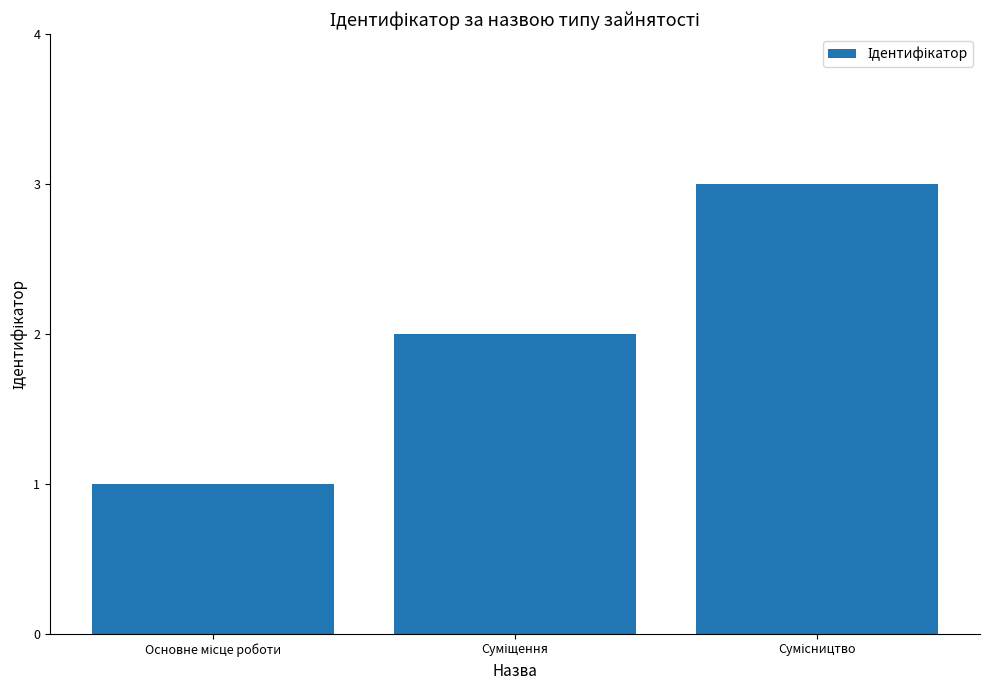

What is the sum of all values?

6